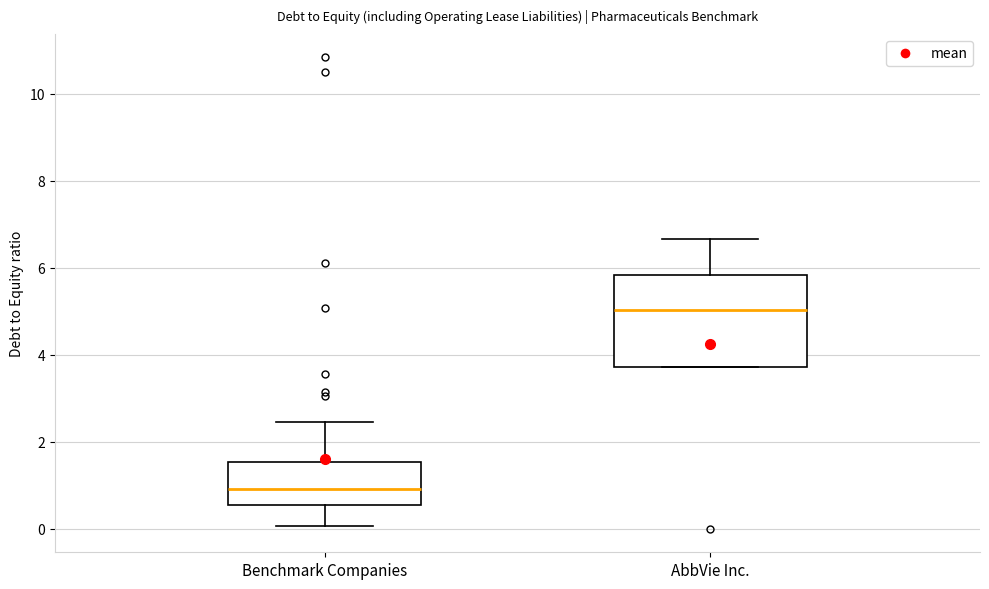

Which box has the highest median line?

AbbVie Inc.